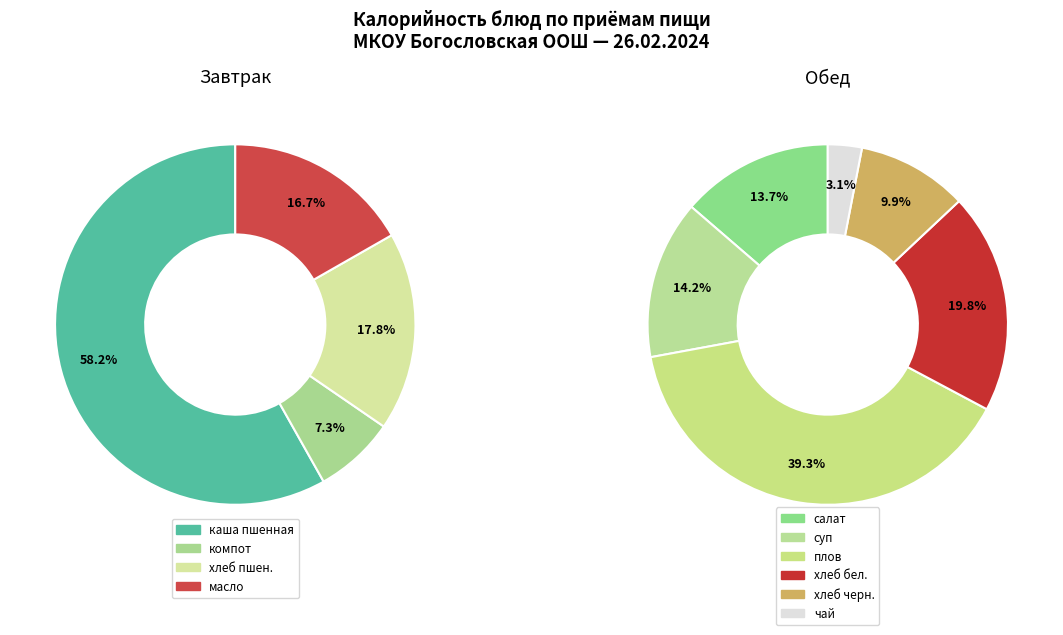

Which series has the largest range (max minus min)?

Завтрак